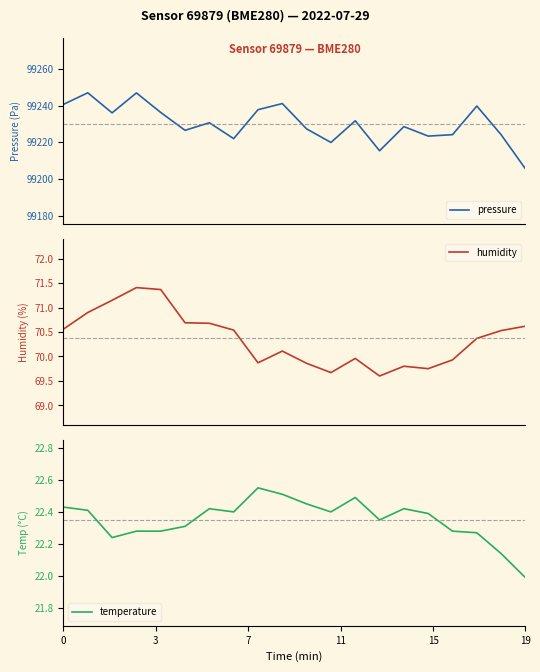

What is the label of the 11th point from the right?

9